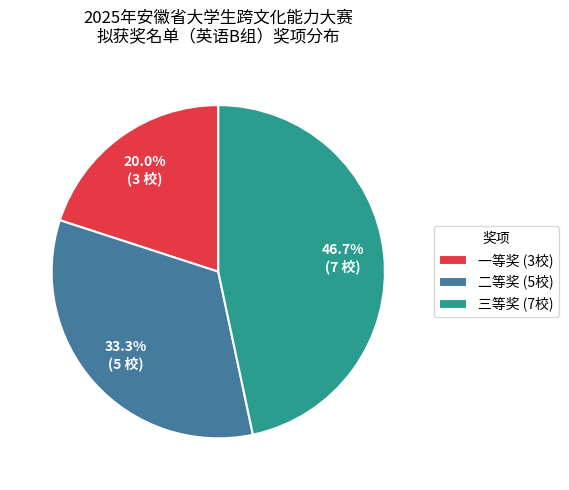

Count the number of slices in the pie.

3